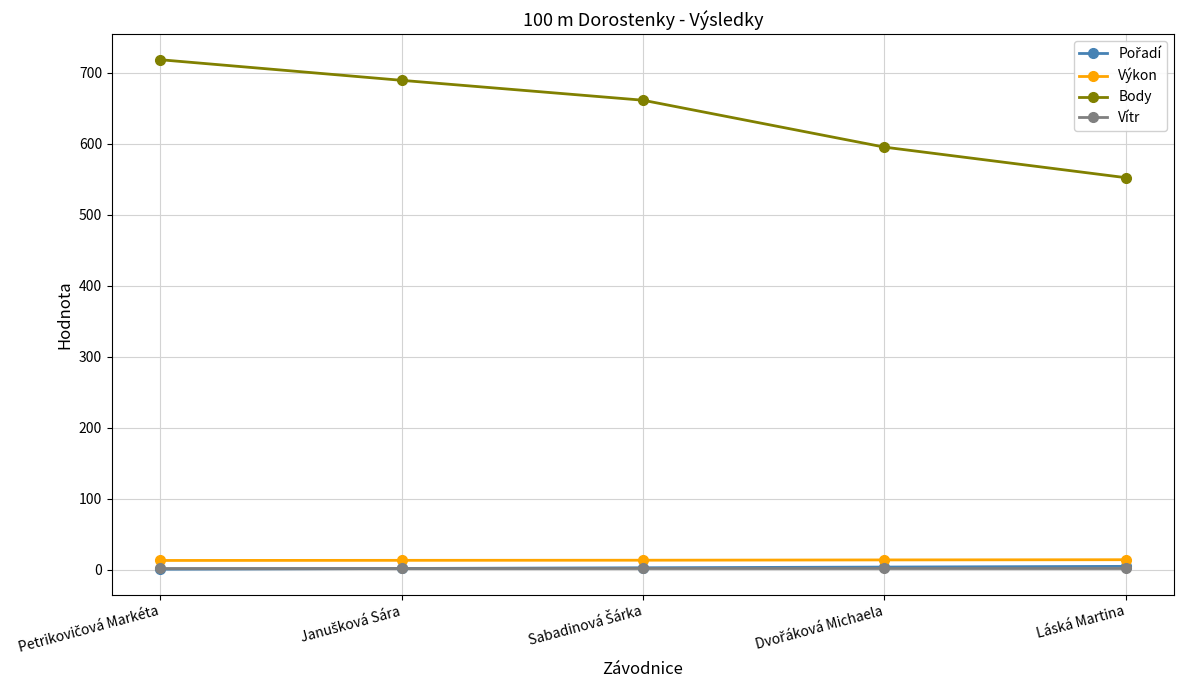

Which series has the widest spread of values?

Body